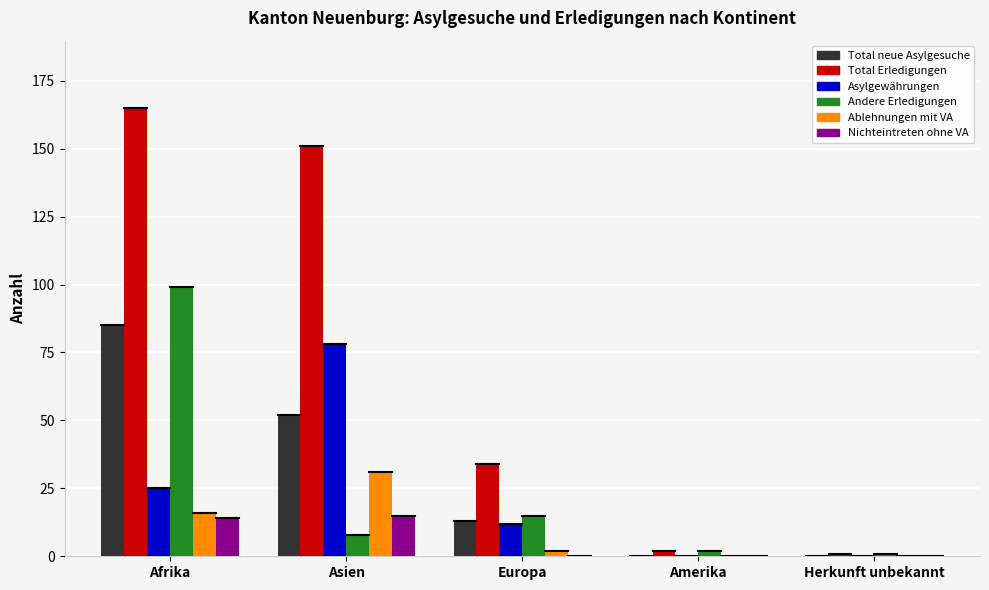

What is the approximate value of Total neue Asylgesuche at Asien, to the nearest 5?

50